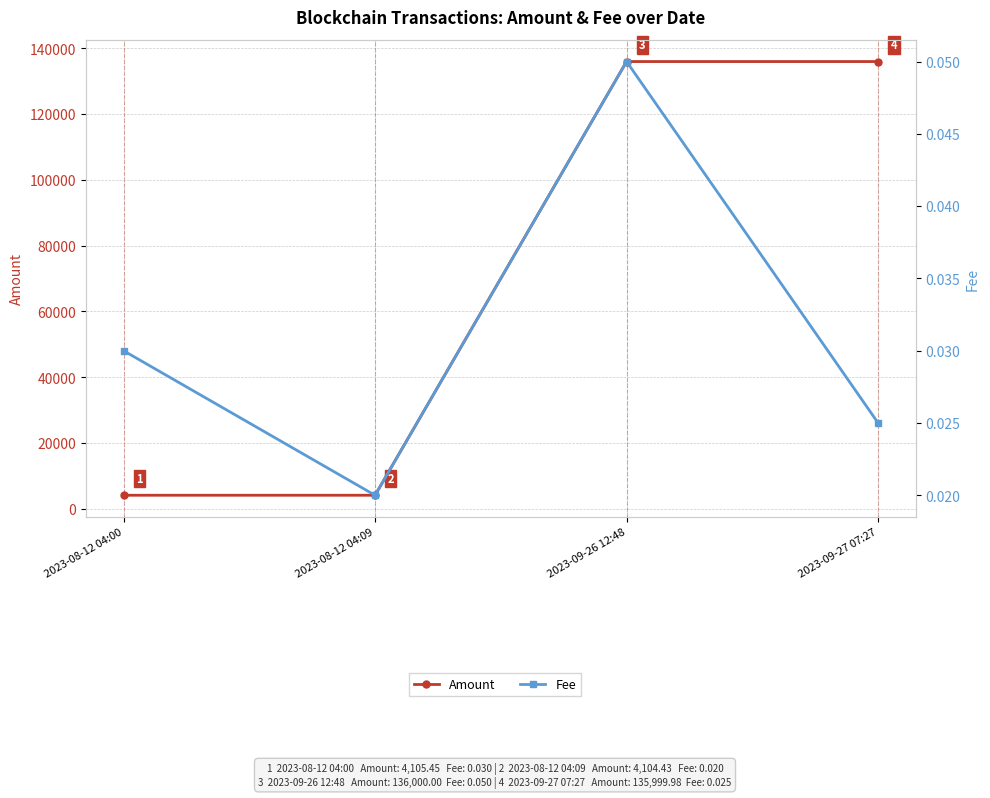

How many distinct data groups are displayed?

2